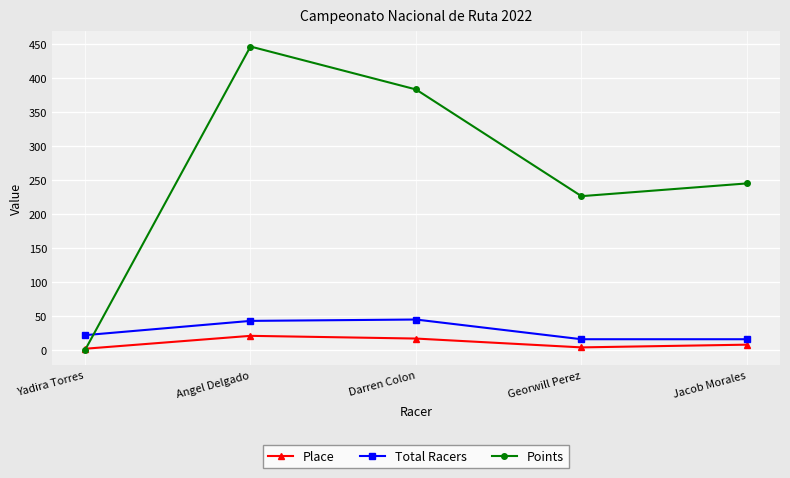

At which category does Points reach its first local valley?

Georwill Perez